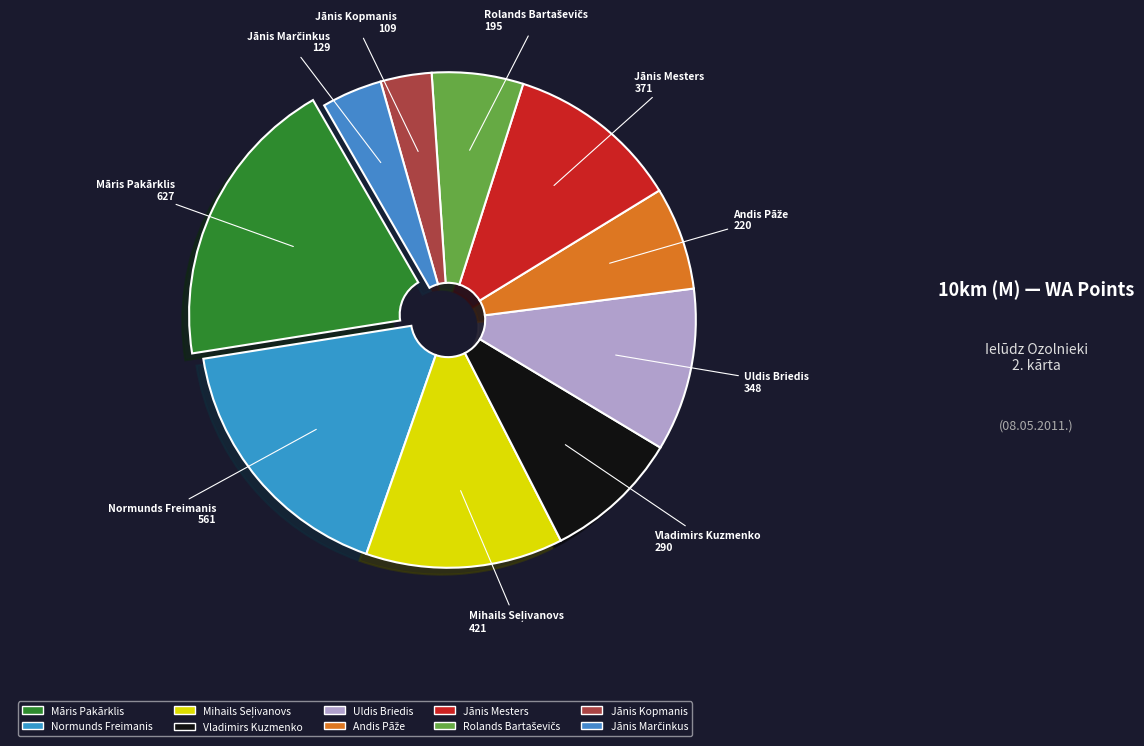

Which category has the smallest portion of the pie?

Jānis Kopmanis